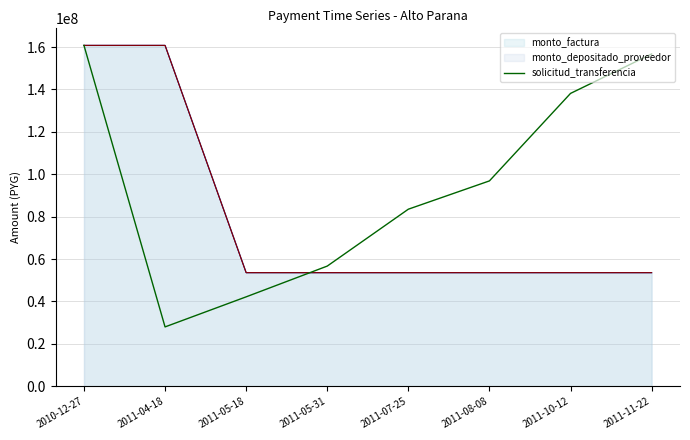

Rank the categories by value from highest to lowest.

2010-12-27, 2011-11-22, 2011-10-12, 2011-08-08, 2011-07-25, 2011-05-31, 2011-05-18, 2011-04-18